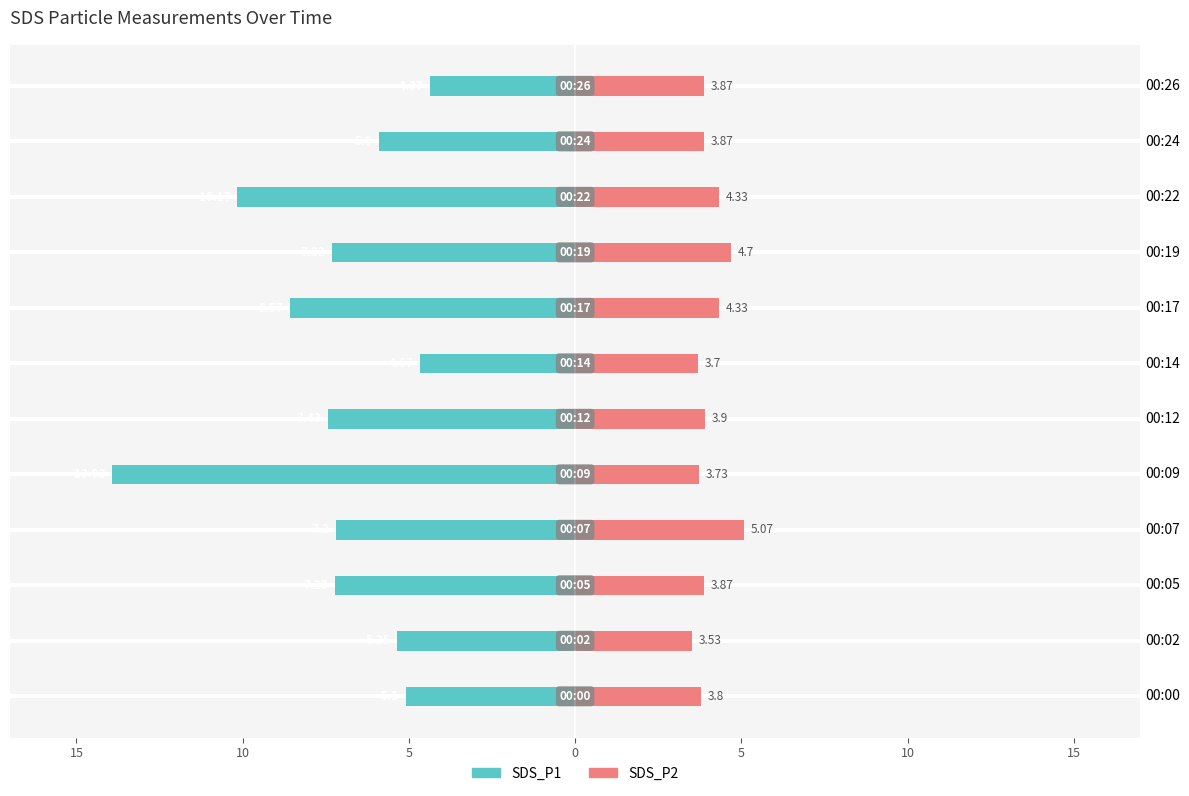

What is the difference between the maximum and minimum values in the SDS_P1 series?

9.6